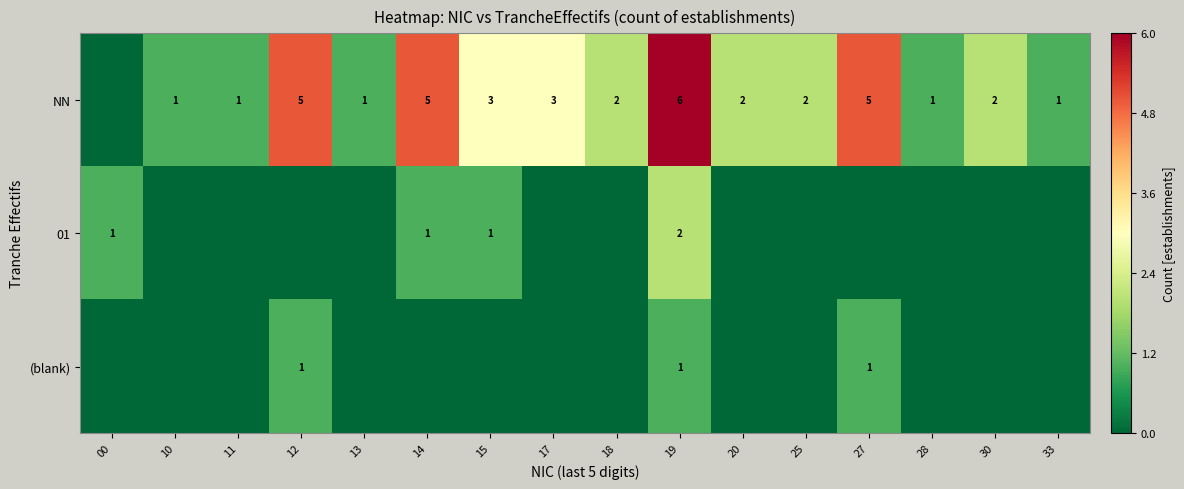

Which has a higher value, 15 or 18?

15